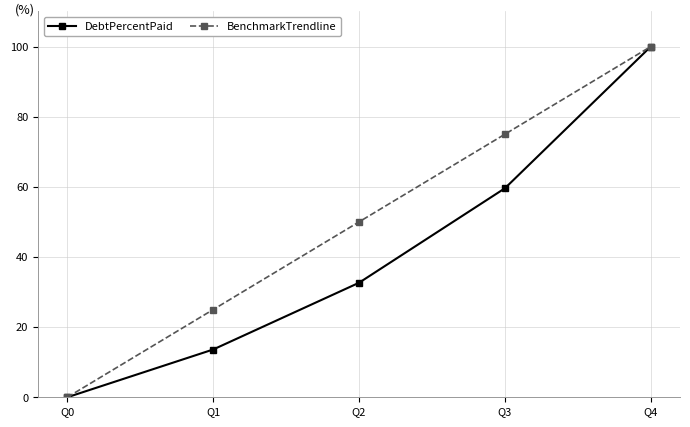

True or false: BenchmarkTrendline has more than 1 interior local peaks.

False